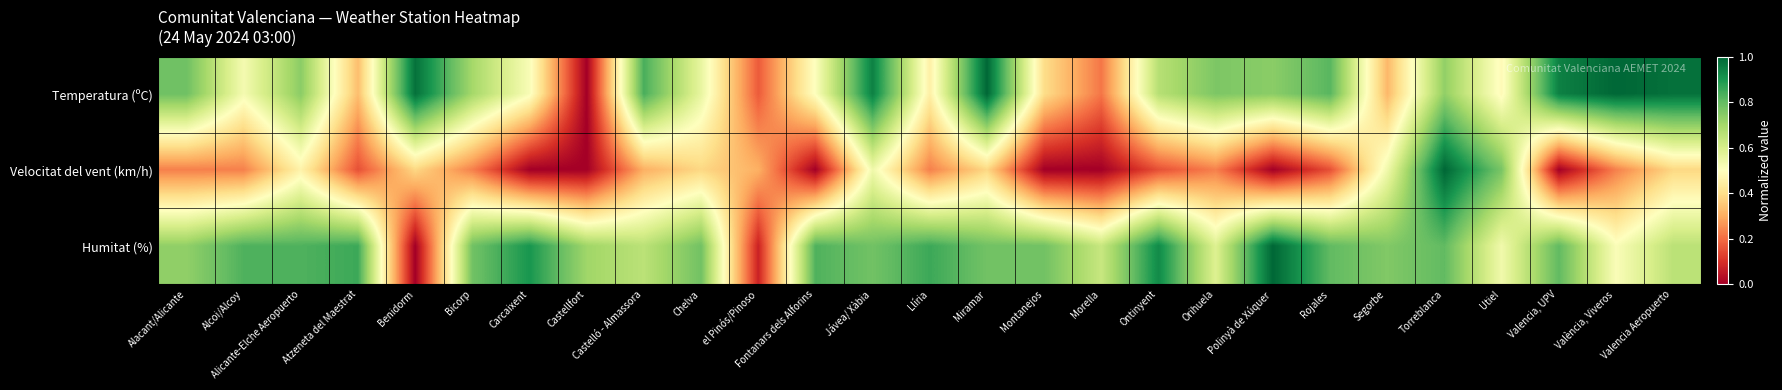

Which has a higher value, Alicante-Elche Aeropuerto or Chelva?

Alicante-Elche Aeropuerto